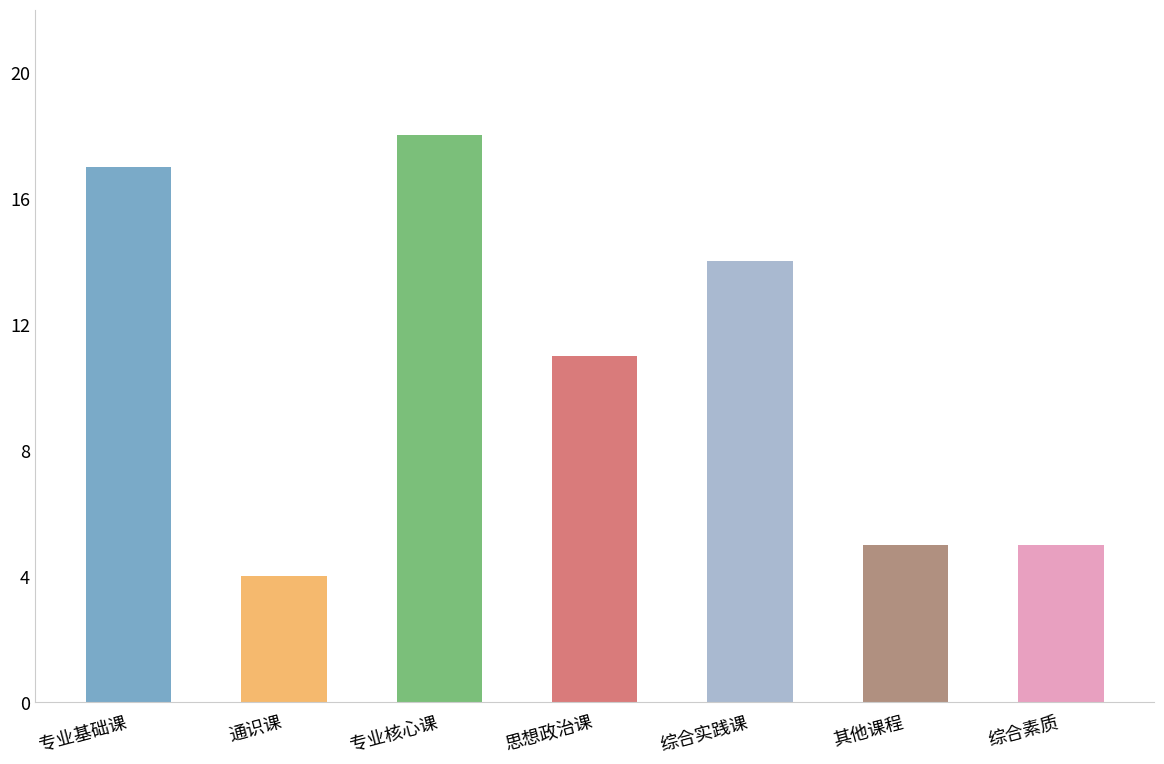

Reading left to right, list all the values displayed in this chart.

专业基础课=17	通识课=4	专业核心课=18	思想政治课=11	综合实践课=14	其他课程=5	综合素质=5